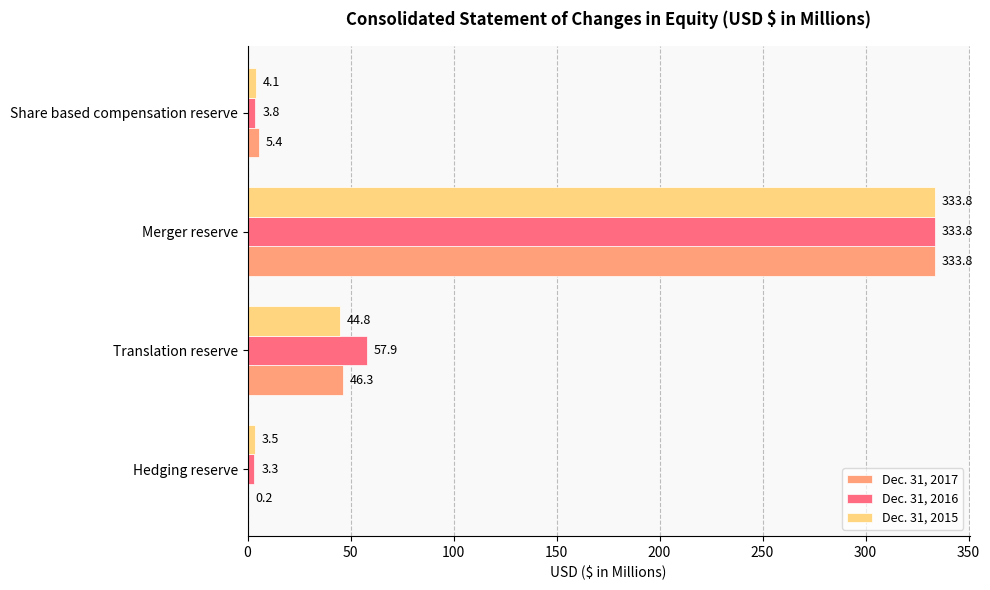

At which label is Dec. 31, 2017 closest to 167?

Translation reserve